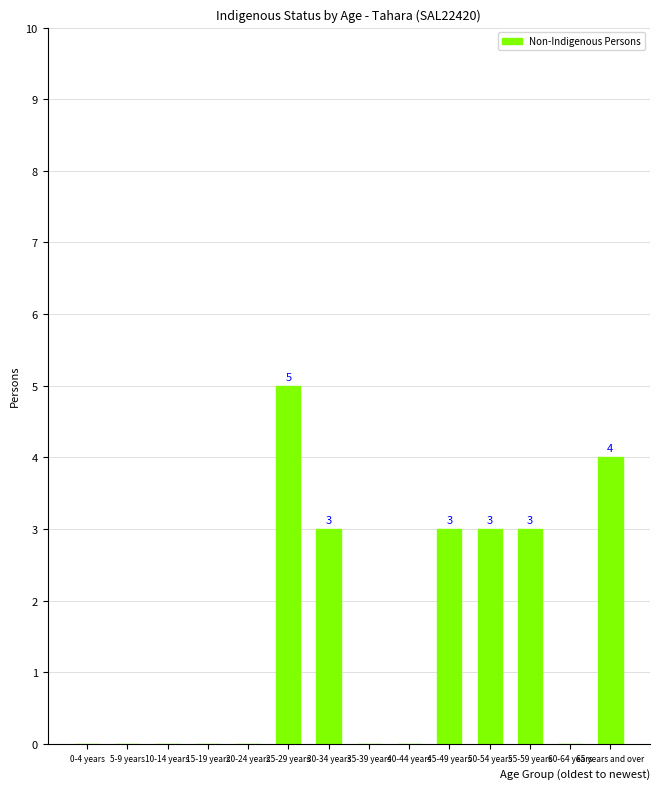

Reading left to right, transcribe all the data shown in this chart.

0-4 years=0	5-9 years=0	10-14 years=0	15-19 years=0	20-24 years=0	25-29 years=5	30-34 years=3	35-39 years=0	40-44 years=0	45-49 years=3	50-54 years=3	55-59 years=3	60-64 years=0	65 years and over=4